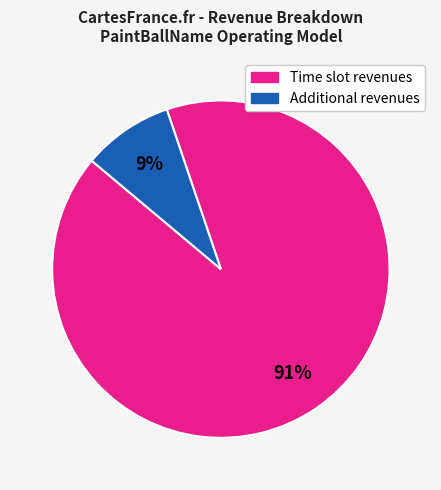

Is there a majority slice in this chart?

Yes